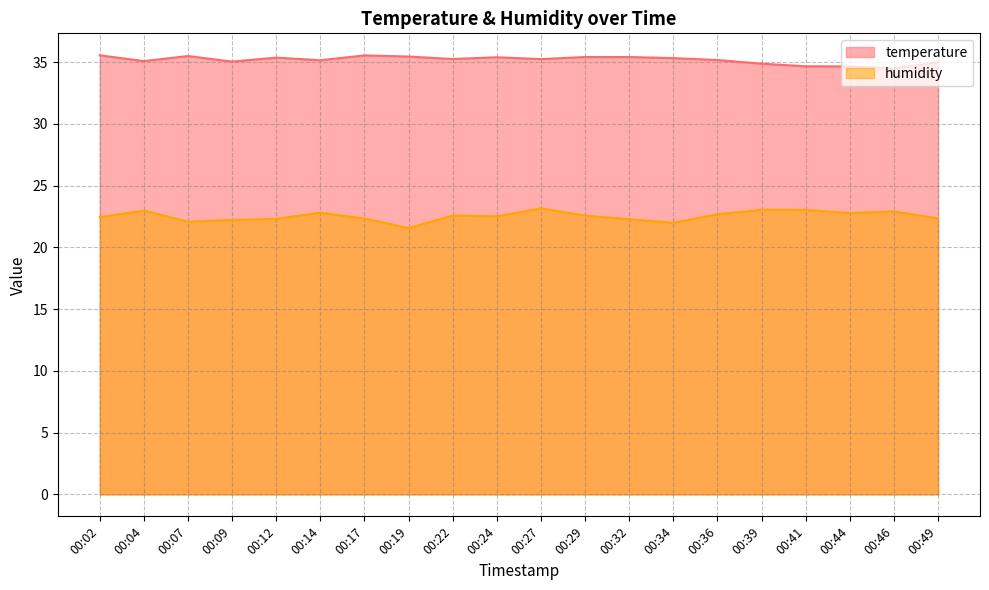

True or false: humidity and temperature intersect in this chart.

False